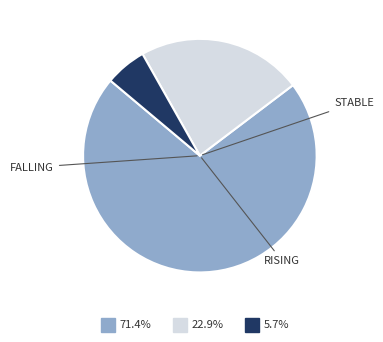

Is there any slice that represents more than half of the pie?

Yes